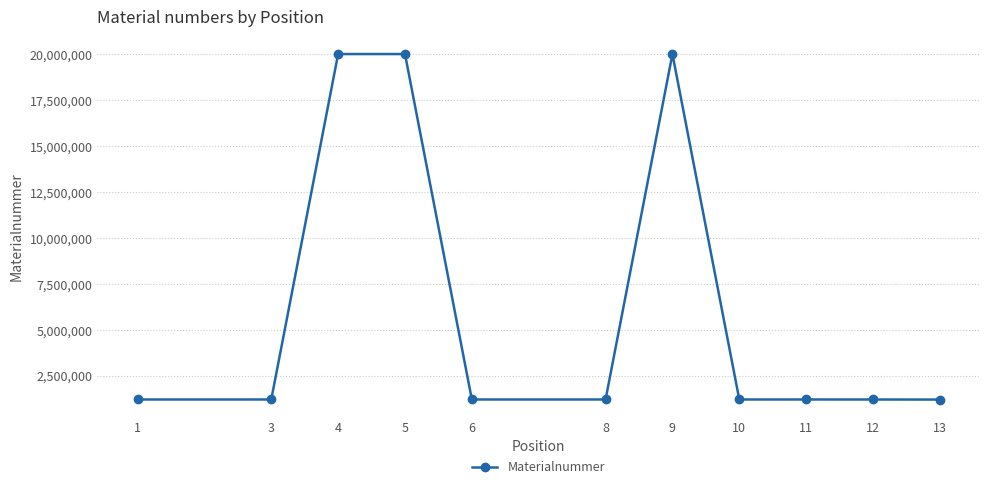

The value at 6 is 1225264. True or false?

True